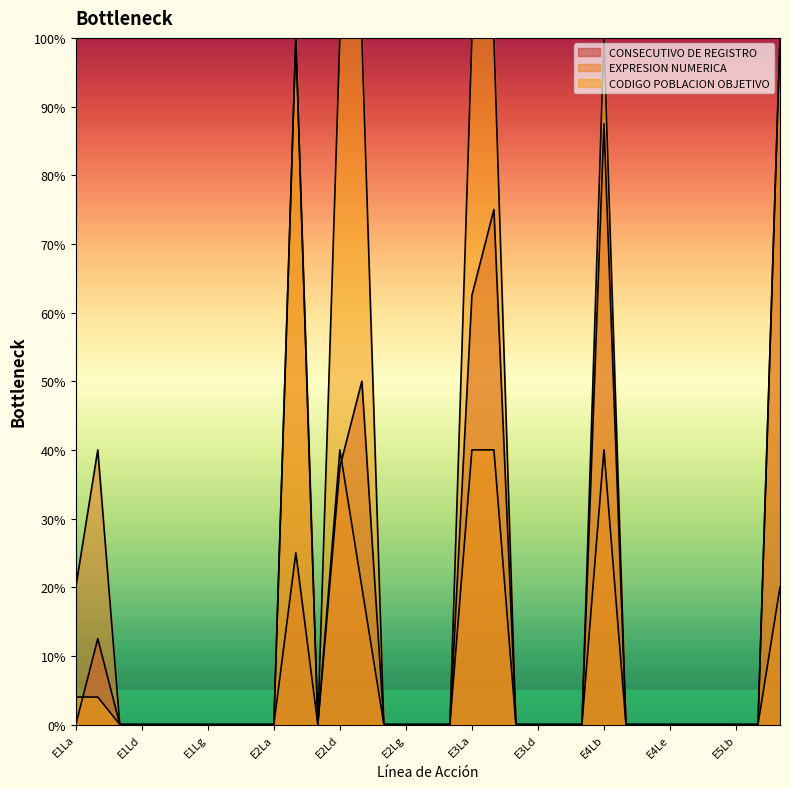

Does the chart display data point markers on the line(s)?

No